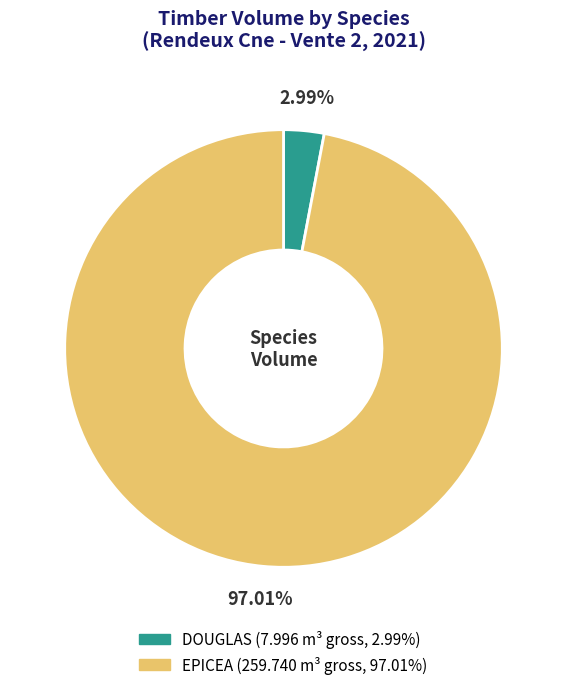

To the nearest percent, what is the difference between the largest and smallest slice percentages?

94%